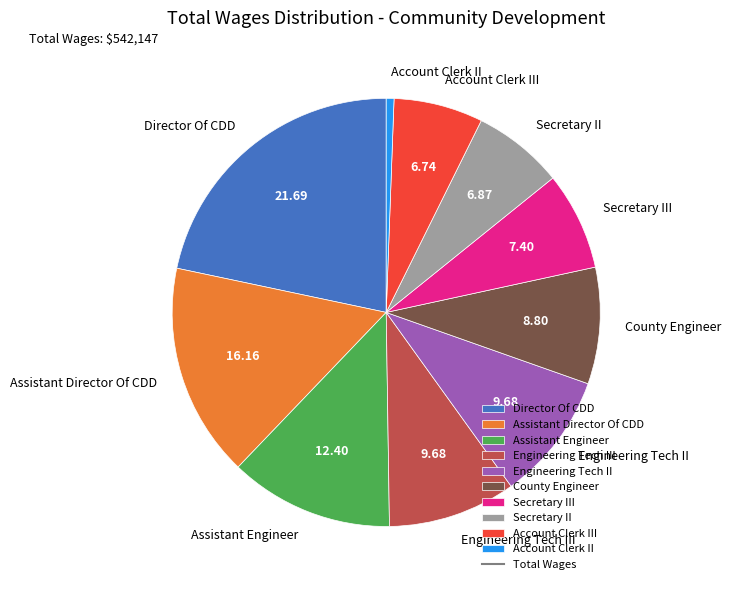

Between Assistant Engineer and Assistant Director Of CDD, which is larger?

Assistant Director Of CDD